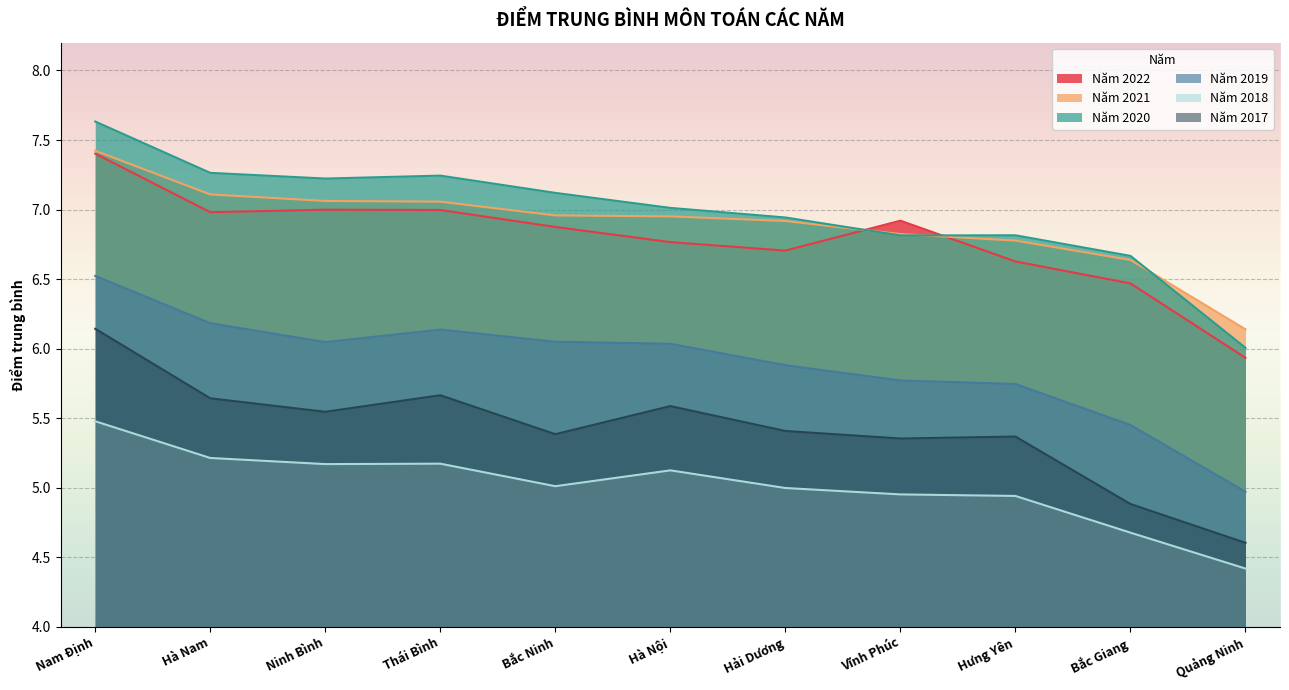

Is the value of Năm 2019 at Hưng Yên greater than the value of Năm 2021 at Hà Nội?

No